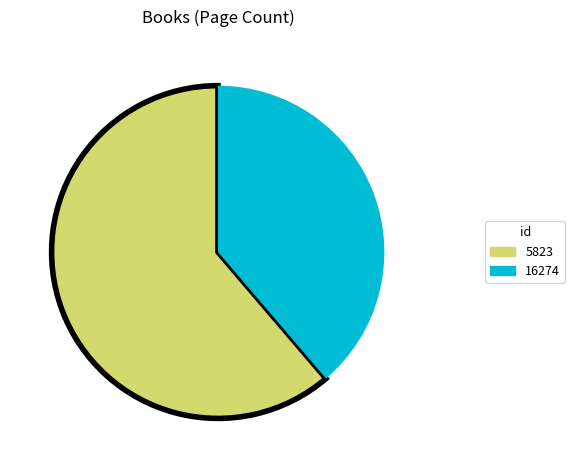

How many segments does this pie chart have?

2